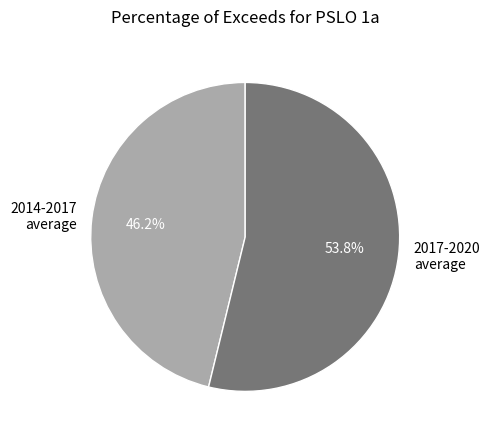

What is the ratio of the value at 2014-2017 average to the value at 2017-2020 average?

0.9